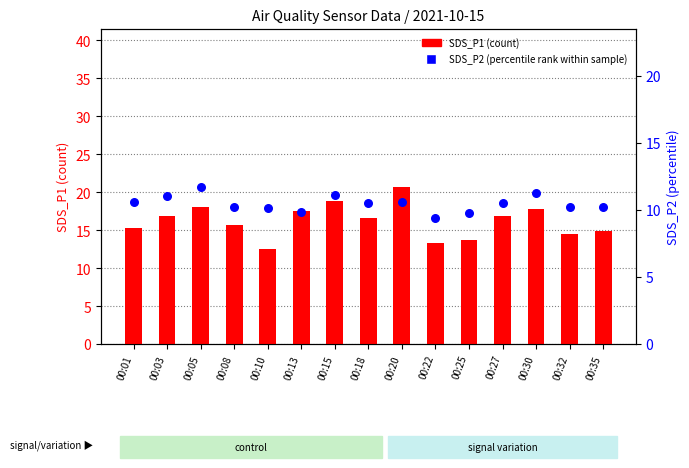

What are all the series names shown in the legend?

SDS_P1 (count), SDS_P2 (percentile rank)